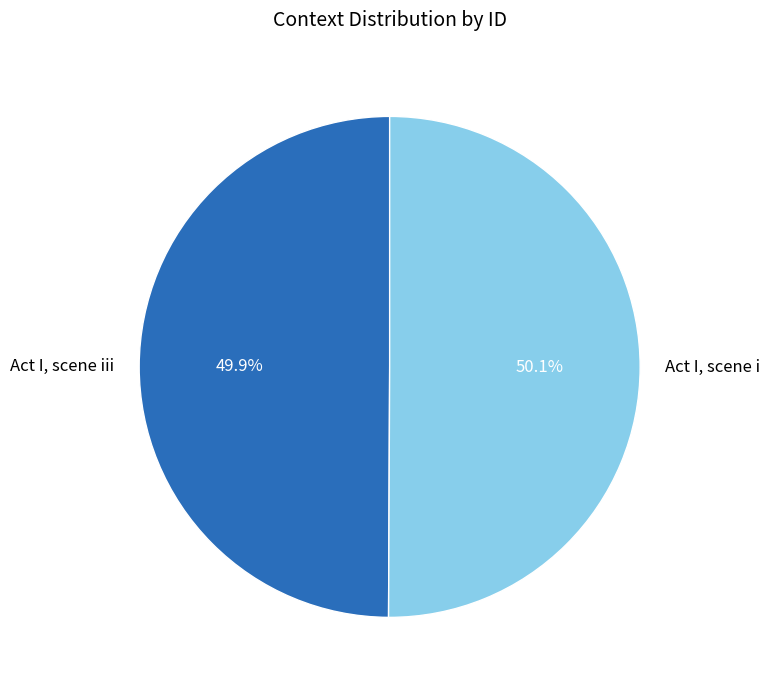

How many slices are in this pie chart?

2